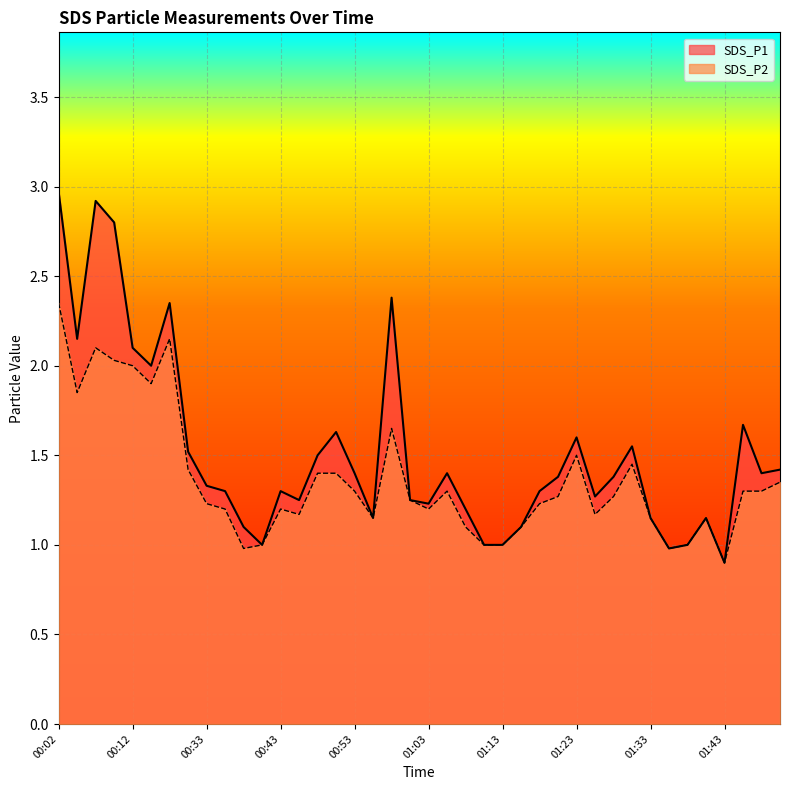

Count the number of categories in the chart.

40